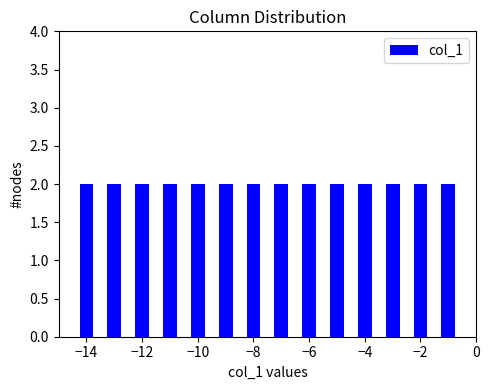

Reading left to right, transcribe this chart: for each bar, give the range it covers on the x-axis and its height. Neither the bar edges nor the heights are printed on the chart, so give them approximately, as read against the axes.

-14.5 to -13.5: 2
-13.5 to -12.5: 2
-12.5 to -11.5: 2
-11.5 to -10.5: 2
-10.5 to -9.5: 2
-9.5 to -8.5: 2
-8.5 to -7.5: 2
-7.5 to -6.5: 2
-6.5 to -5.5: 2
-5.5 to -4.5: 2
-4.5 to -3.5: 2
-3.5 to -2.5: 2
-2.5 to -1.5: 2
-1.5 to -0.5: 2